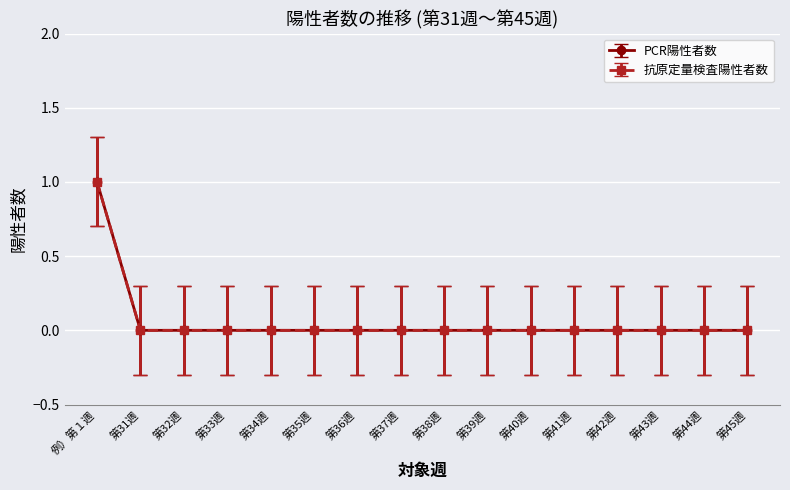

Is this an area chart (filled region under the line)?

No